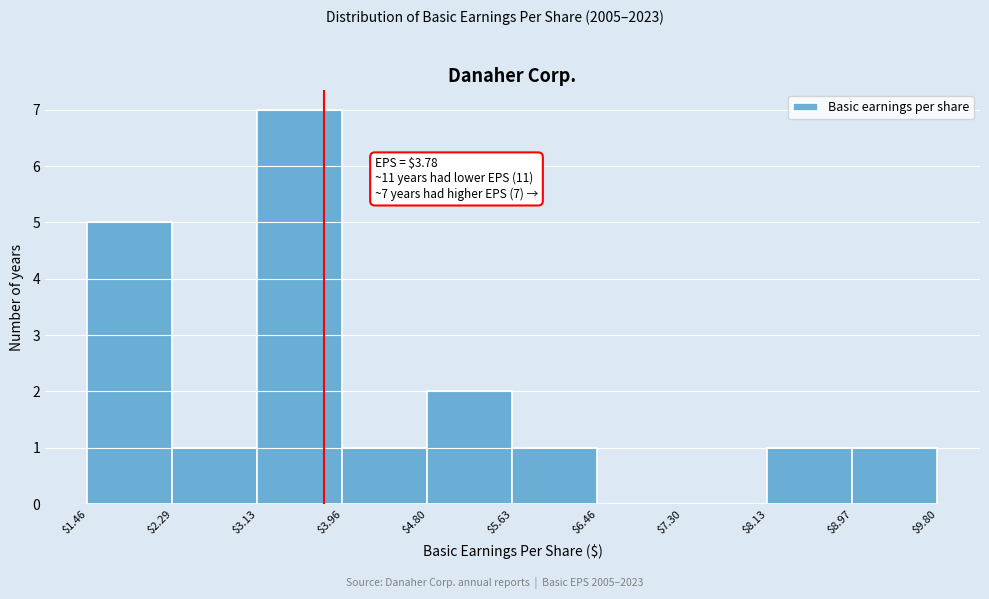

Which range on the x-axis has the tallest bar?

$3.13 to $3.96